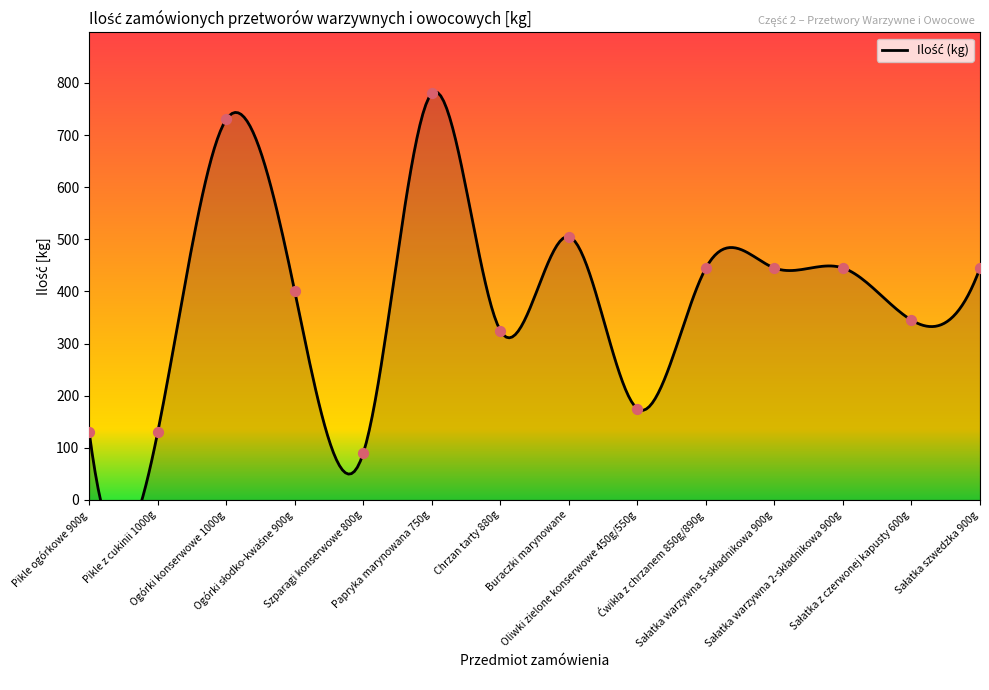

Which has a higher value, Papryka marynowana 750g or Sałatka z czerwonej kapusty 600g?

Papryka marynowana 750g